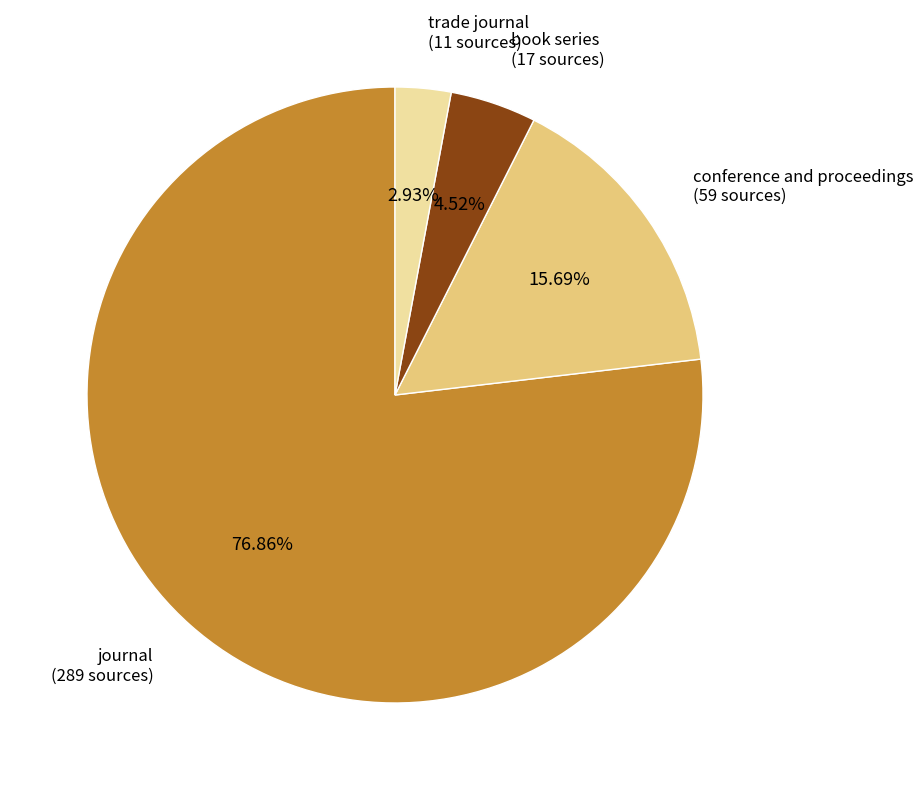

To the nearest percent, what percentage of the pie is journal?

77%